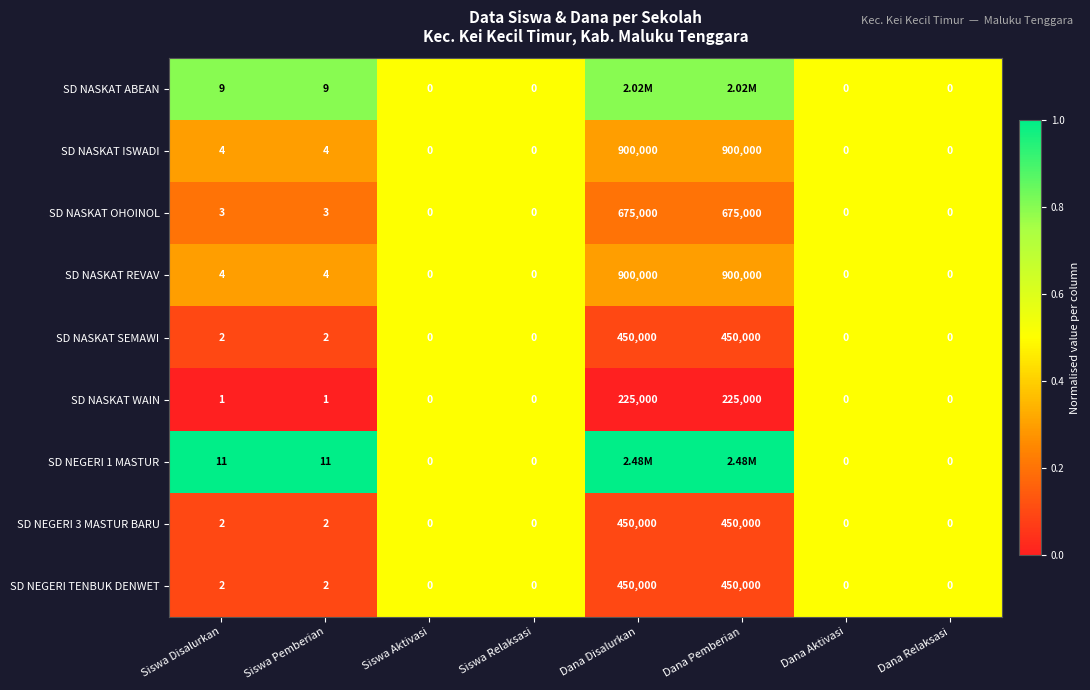

Is the value of SD NASKAT ISWADI at Dana Disalurkan greater than the value of SD NASKAT SEMAWI at Siswa Pemberian?

Yes